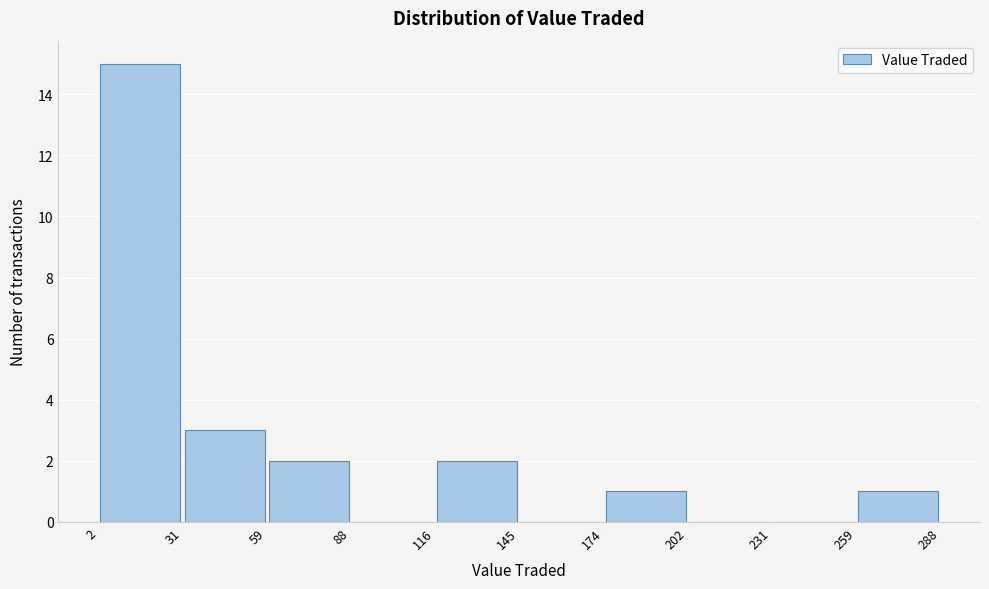

Which range on the x-axis has the tallest bar?

2 to 31